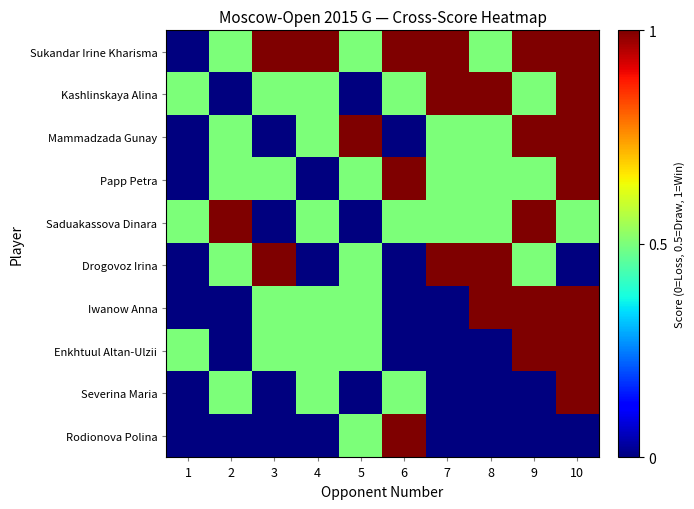

Reading left to right, list all the values displayed in this chart.

Sukandar Irine Kharisma: 1=0.0	2=0.5	3=1.0	4=1.0	5=0.5	6=1.0	7=1.0	8=0.5	9=1.0	10=1.0
Kashlinskaya Alina: 1=0.5	2=0.0	3=0.5	4=0.5	5=0.0	6=0.5	7=1.0	8=1.0	9=0.5	10=1.0
Mammadzada Gunay: 1=0.0	2=0.5	3=0.0	4=0.5	5=1.0	6=0.0	7=0.5	8=0.5	9=1.0	10=1.0
Papp Petra: 1=0.0	2=0.5	3=0.5	4=0.0	5=0.5	6=1.0	7=0.5	8=0.5	9=0.5	10=1.0
Saduakassova Dinara: 1=0.5	2=1.0	3=0.0	4=0.5	5=0.0	6=0.5	7=0.5	8=0.5	9=1.0	10=0.5
Drogovoz Irina: 1=0.0	2=0.5	3=1.0	4=0.0	5=0.5	6=0.0	7=1.0	8=1.0	9=0.5	10=0.0
Iwanow Anna: 1=0.0	2=0.0	3=0.5	4=0.5	5=0.5	6=0.0	7=0.0	8=1.0	9=1.0	10=1.0
Enkhtuul Altan-Ulzii: 1=0.5	2=0.0	3=0.5	4=0.5	5=0.5	6=0.0	7=0.0	8=0.0	9=1.0	10=1.0
Severina Maria: 1=0.0	2=0.5	3=0.0	4=0.5	5=0.0	6=0.5	7=0.0	8=0.0	9=0.0	10=1.0
Rodionova Polina: 1=0.0	2=0.0	3=0.0	4=0.0	5=0.5	6=1.0	7=0.0	8=0.0	9=0.0	10=0.0